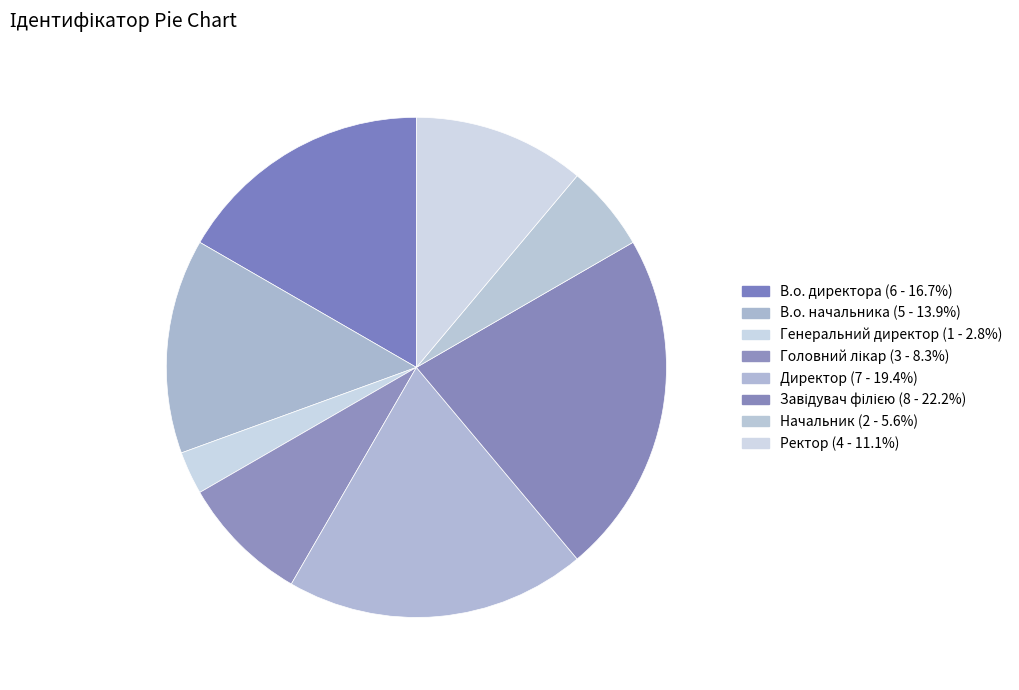

Rank the categories by value from highest to lowest.

Завідувач філією, Директор, В.о. директора, В.о. начальника, Ректор, Головний лікар, Начальник, Генеральний директор